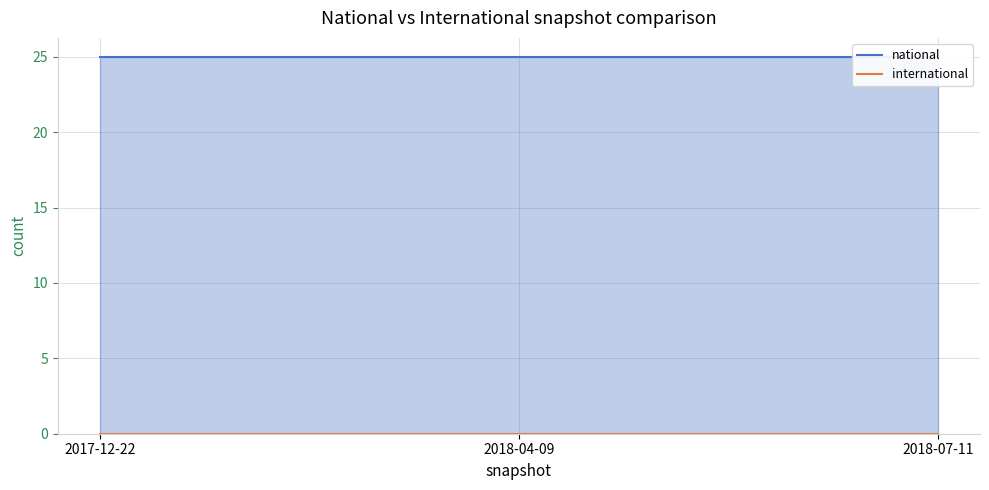

Count the number of categories in the chart.

3